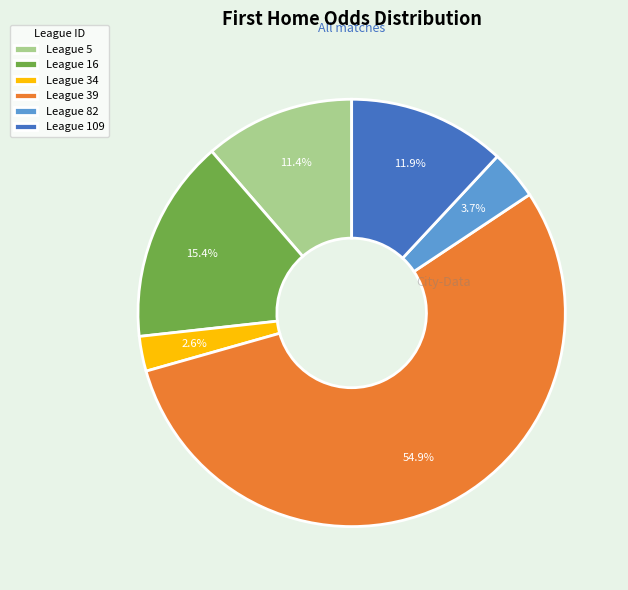

Which slice represents more than half of the pie?

League 39